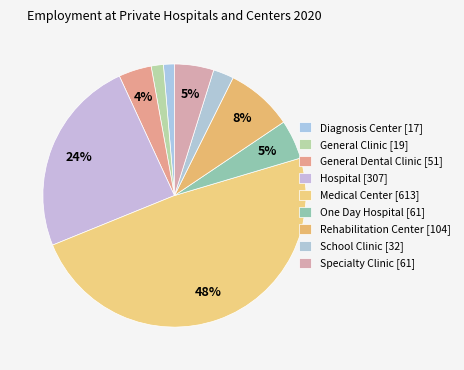

To the nearest percent, what percentage of the pie is Medical Center?

48%